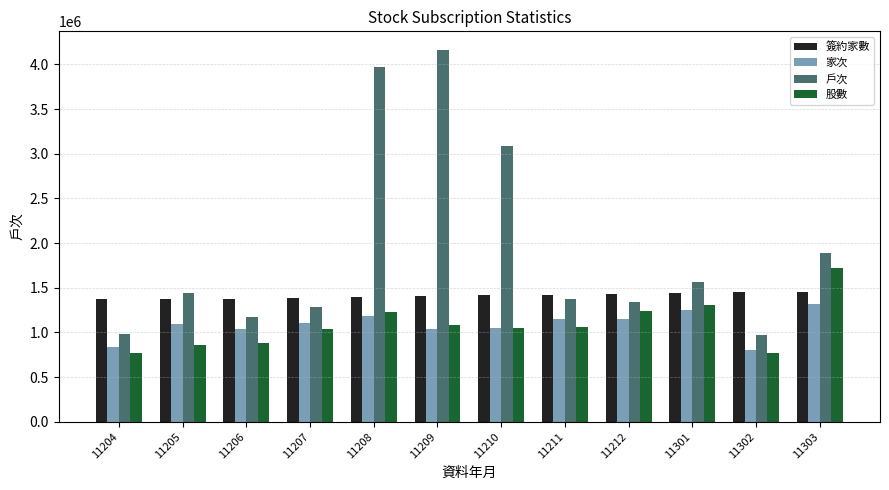

What is the spread (max minus min) of values at 11302?

679175.0